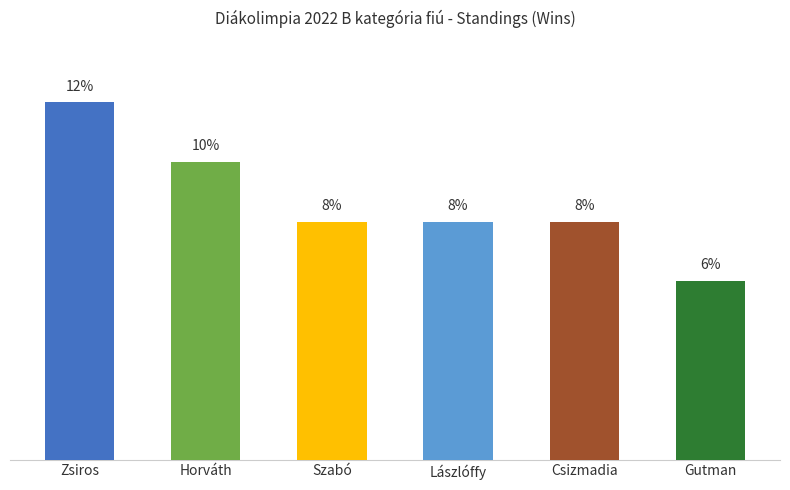

Which category has the highest value across all series?

Zsiros